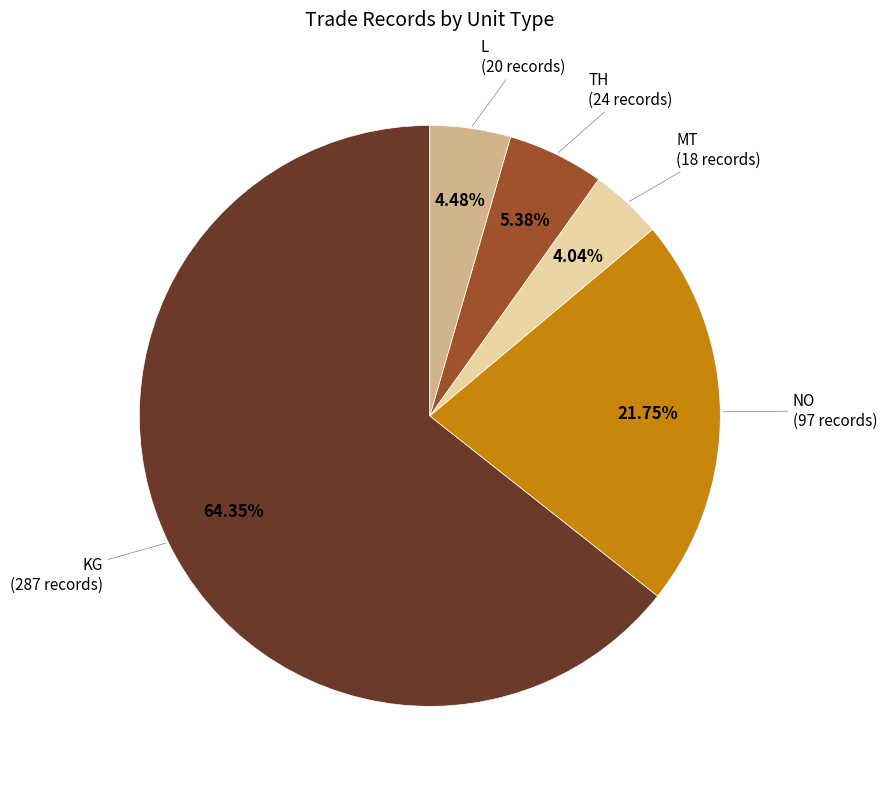

To the nearest percent, what is the difference between the KG and TH slice percentages?

59%